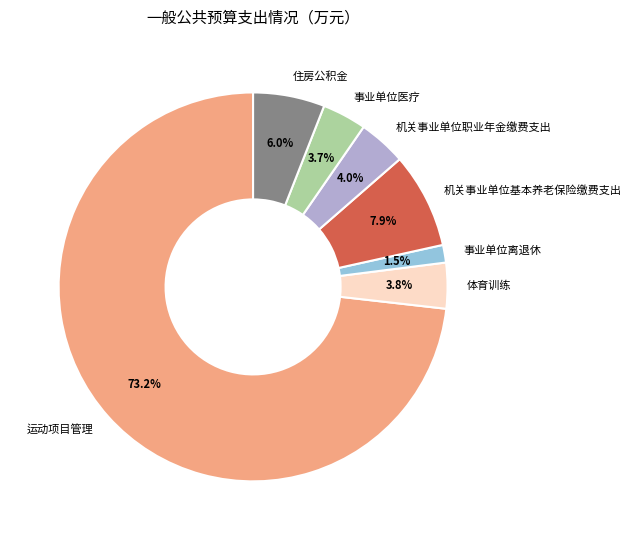

Count the number of slices in the pie.

7